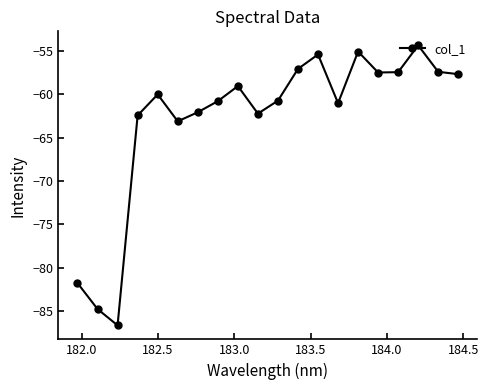

What is the difference between the maximum and minimum values?

32.2